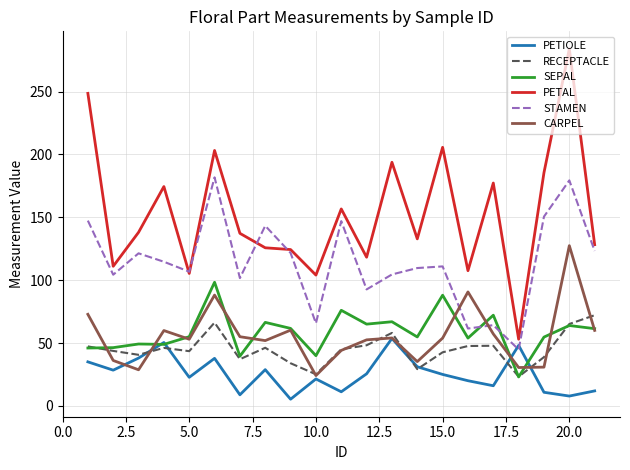

Does the chart have visible grid lines?

Yes